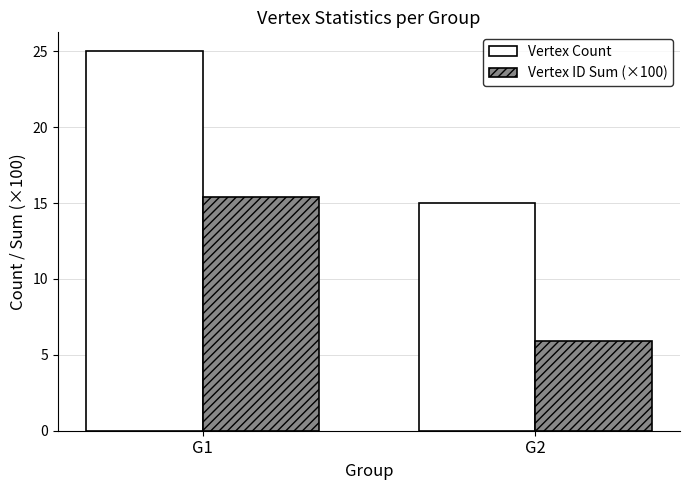

What is the sum of the Vertex Count values at G2 and G1?

40.0